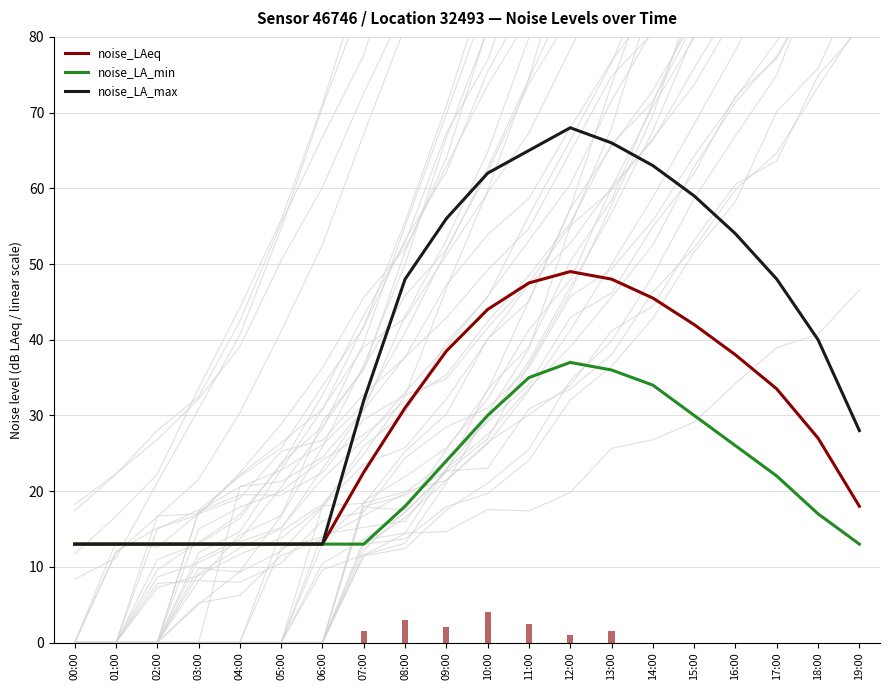

What is the label of the 18th bar from the left?

17:00